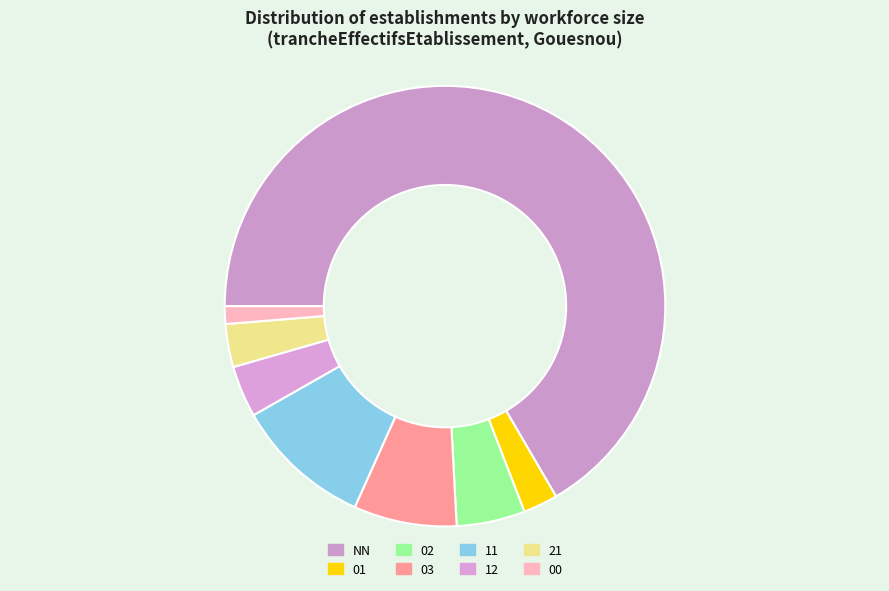

Which slice is the smallest?

00